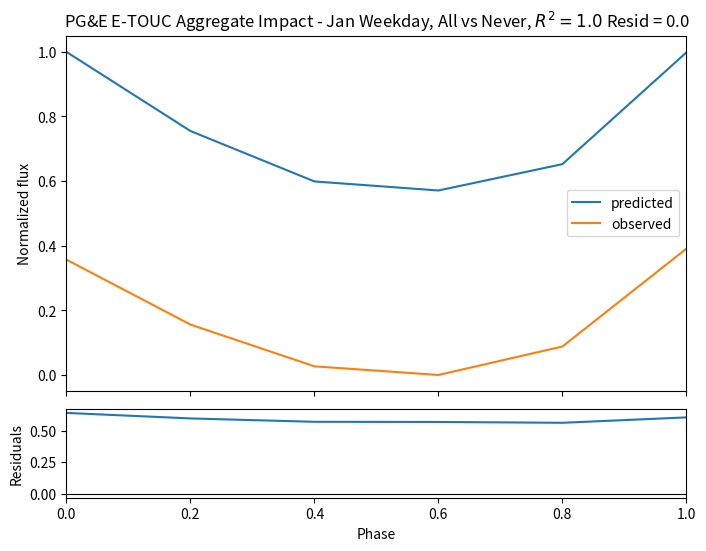

At 0.4, list the series in order from smallest to largest.

observed, residuals, predicted